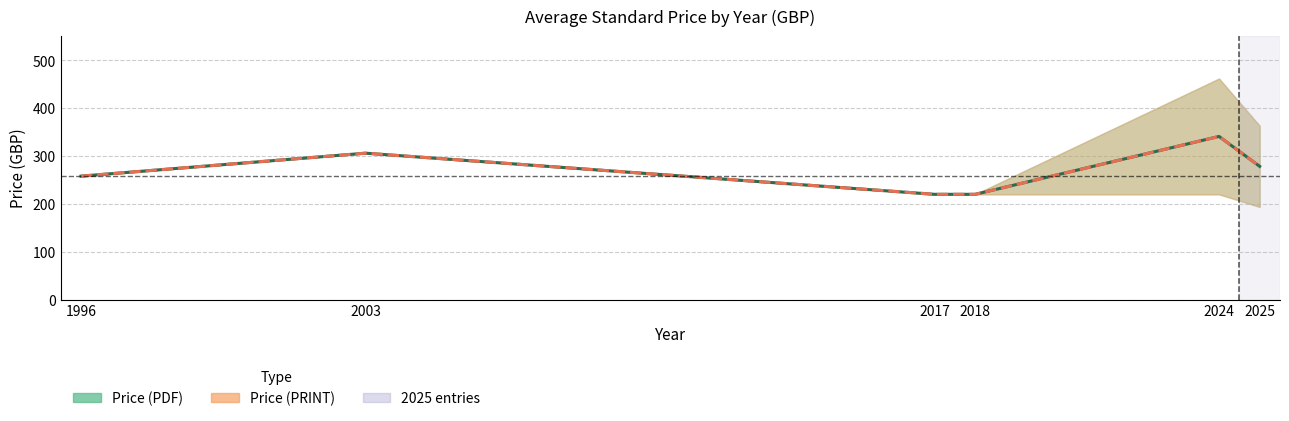

At which label does Price (PDF) reach its minimum?

2017